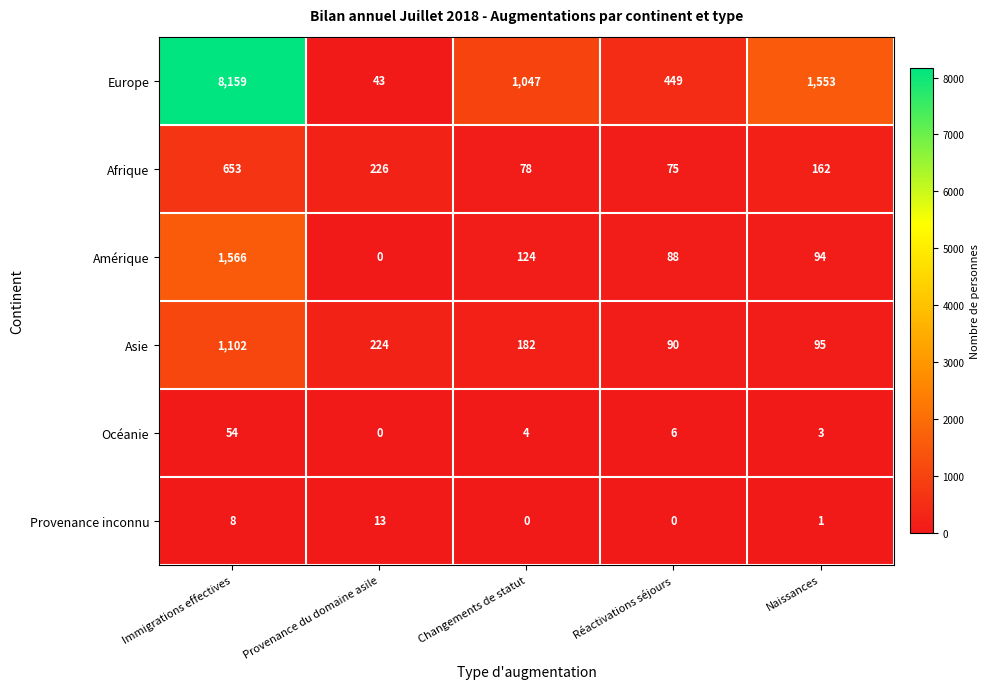

What is the sum of the Amérique values at Changements de statut and Naissances?

218